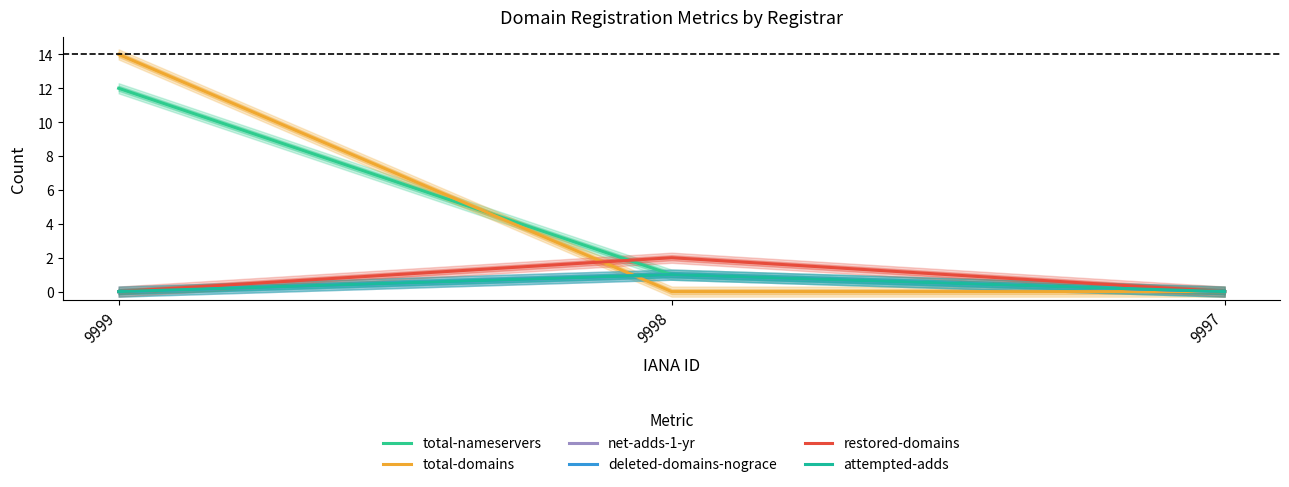

Which series has the largest total across all categories?

total-domains